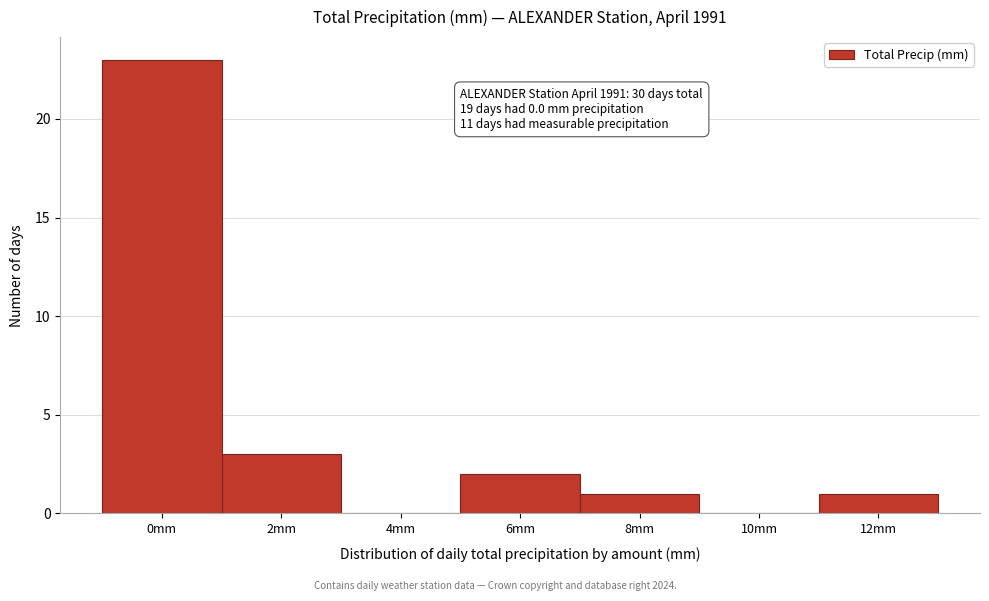

Reading left to right, what are all the values shown in this chart?

0mm=23	2mm=3	4mm=0	6mm=2	8mm=1	10mm=0	12mm=1